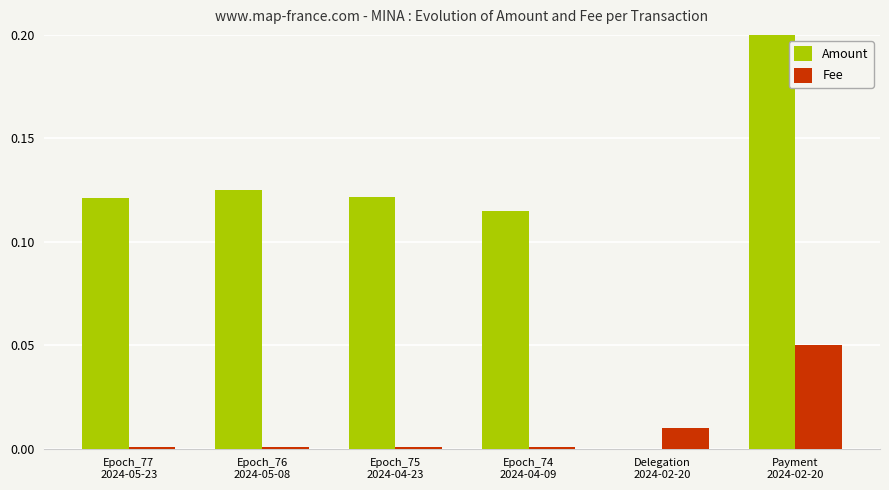

What is the total value across all series at Epoch_75
2024-04-23?

0.1